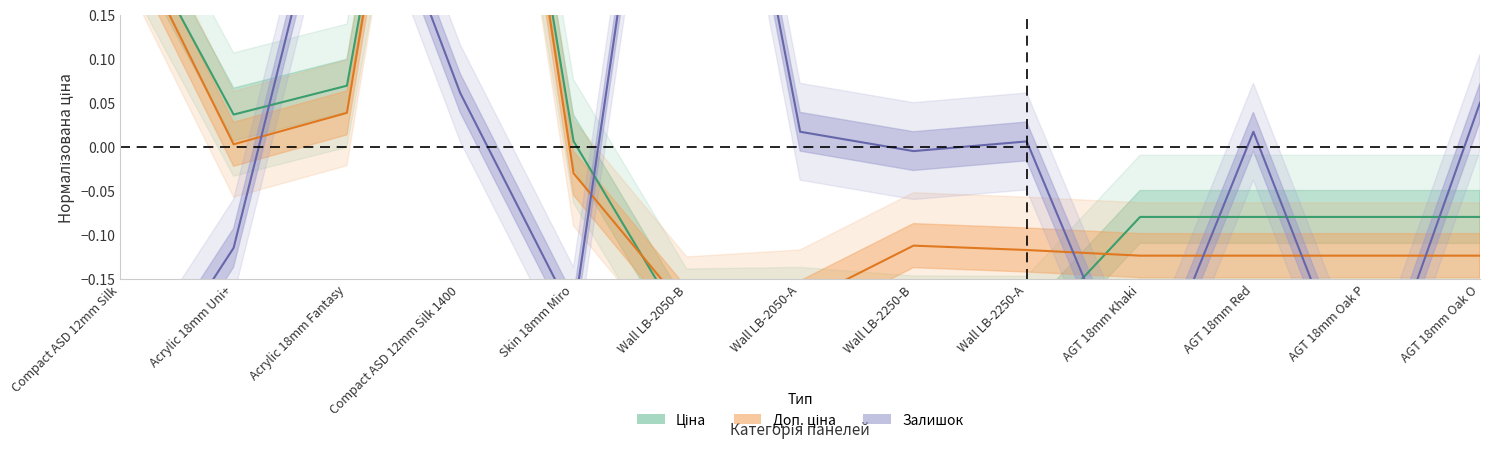

How many interior local peaks does the Залишок series have?

4